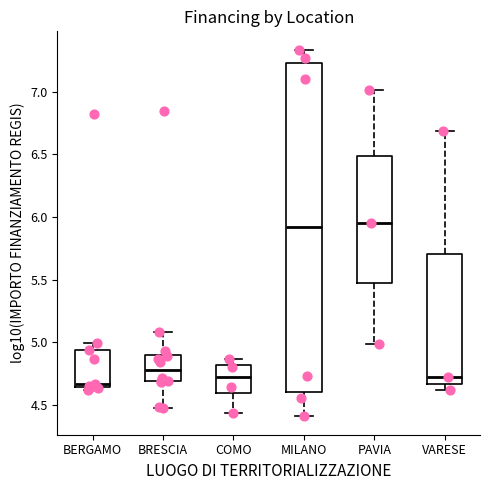

Where is the upper edge of the box for BERGAMO on the y-axis? The values are not printed on the chart, so give them approximately, as read against the axis.

4.95